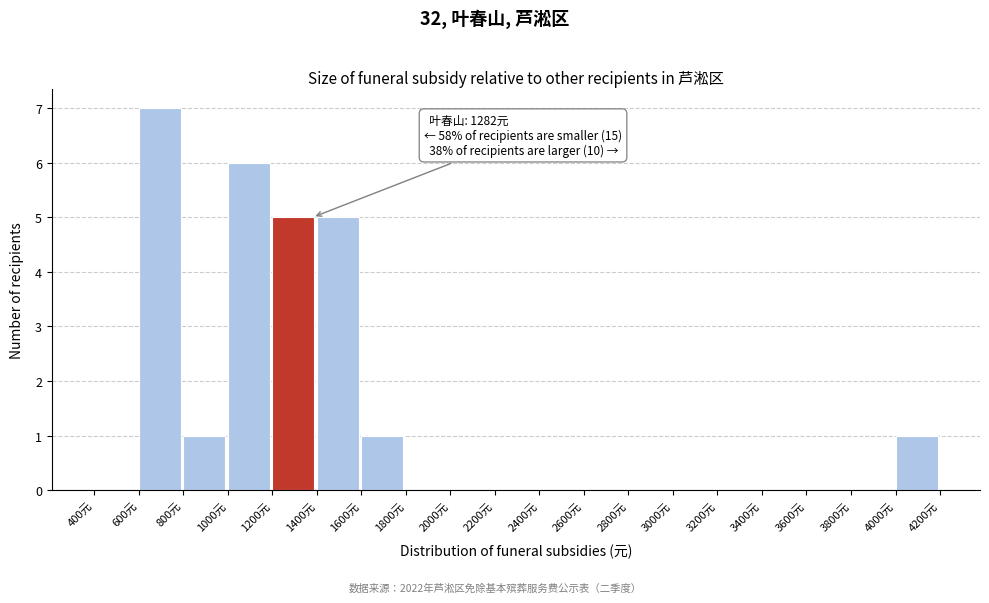

Over which range of the x-axis is the bar tallest?

600 to 800